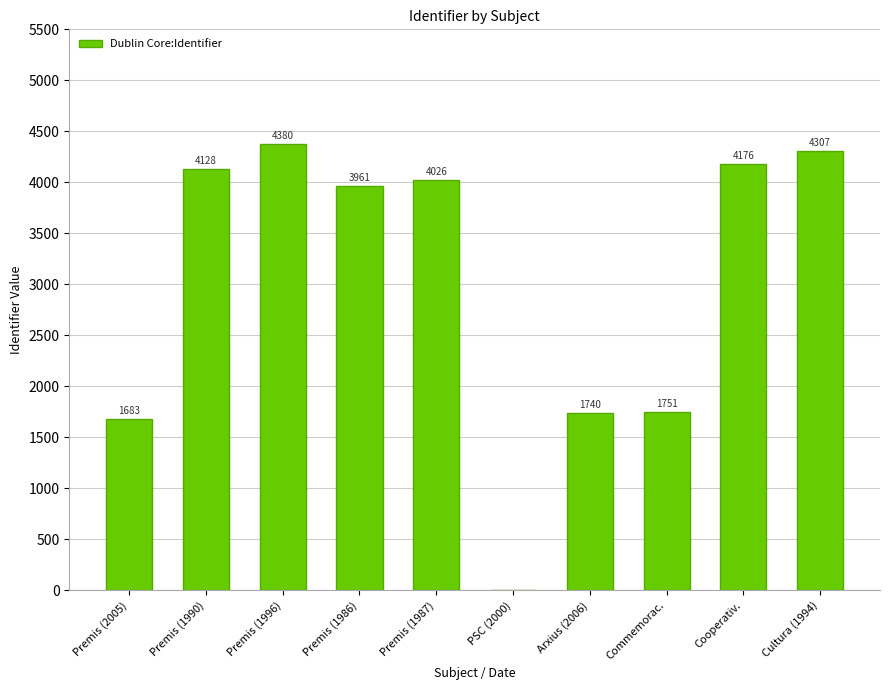

What is the average value?

3015